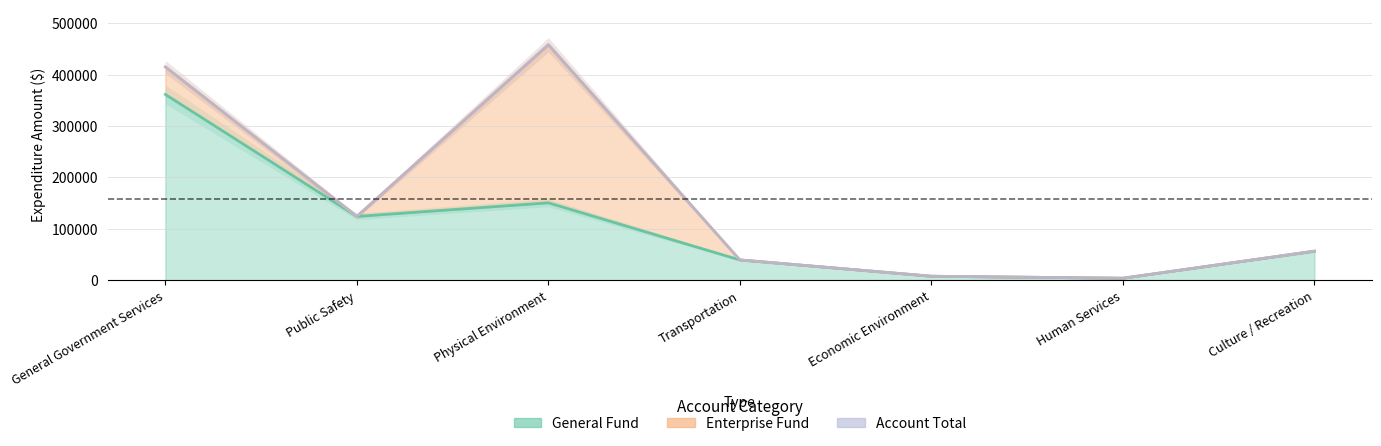

The Account Total series shows 5084 at Human Services. True or false?

False